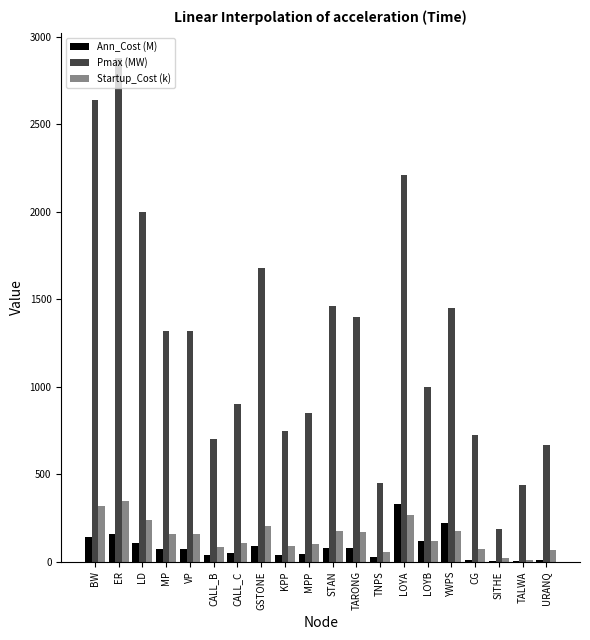

Where does the Startup_Cost (k) series first go above 158?

BW